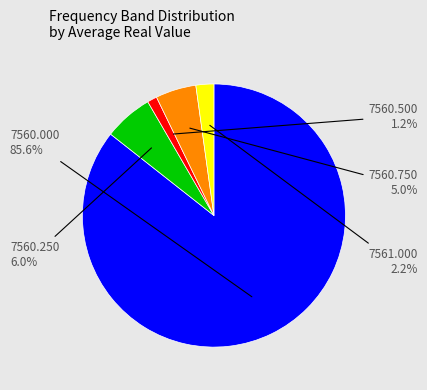

Rank the categories by value from lowest to highest.

7560.500, 7561.000, 7560.750, 7560.250, 7560.000